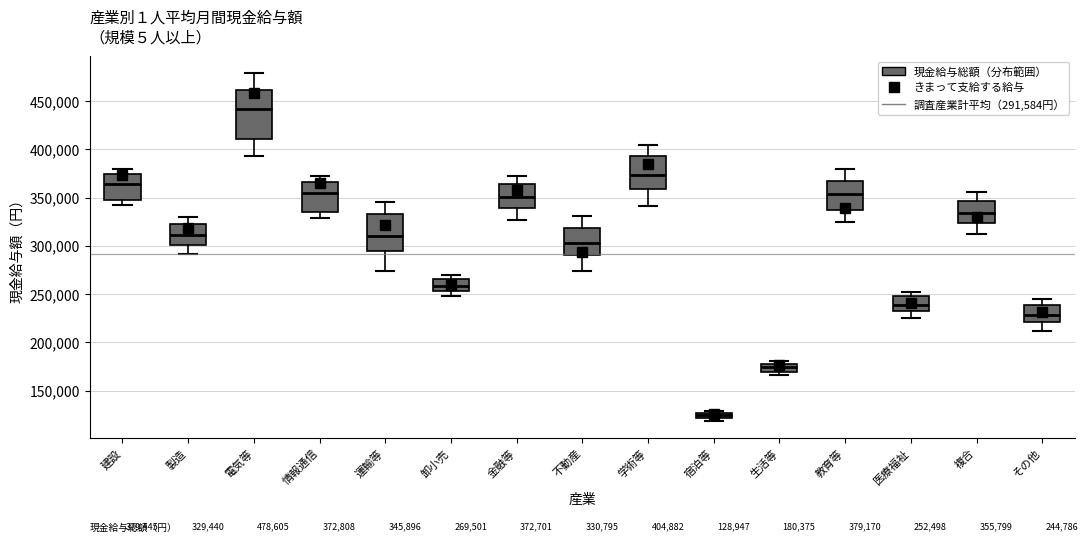

Which box's median line is the highest?

電気等